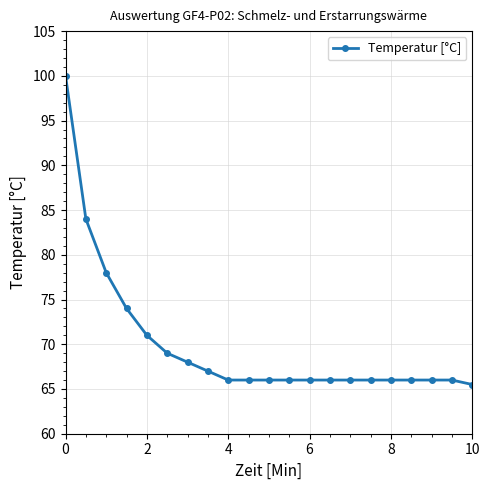

What is the value of the 3rd point from the left?

78.0